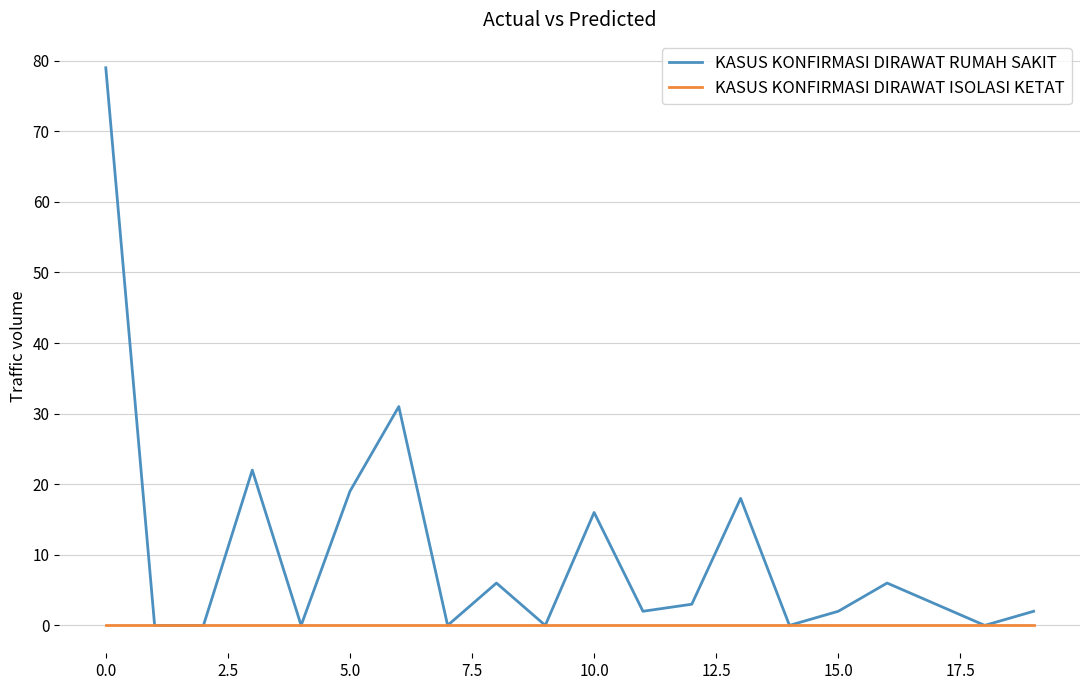

Which series has the largest total across all categories?

KASUS KONFIRMASI DIRAWAT RUMAH SAKIT